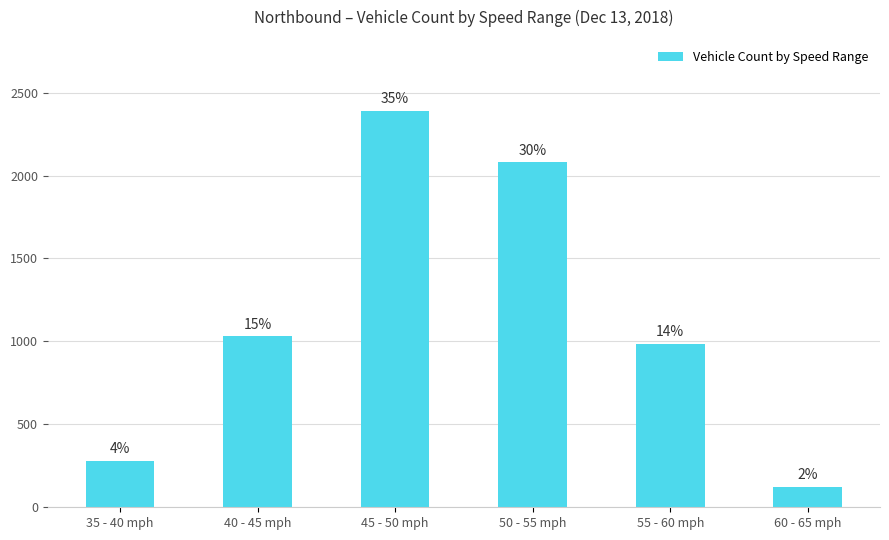

Rank the categories by value from lowest to highest.

60 - 65 mph, 35 - 40 mph, 55 - 60 mph, 40 - 45 mph, 50 - 55 mph, 45 - 50 mph